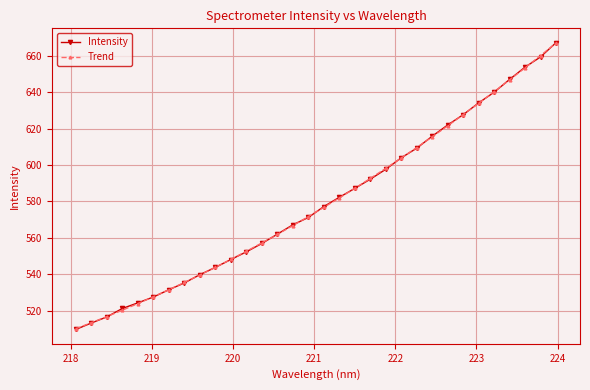

Which series has the largest range (max minus min)?

Intensity